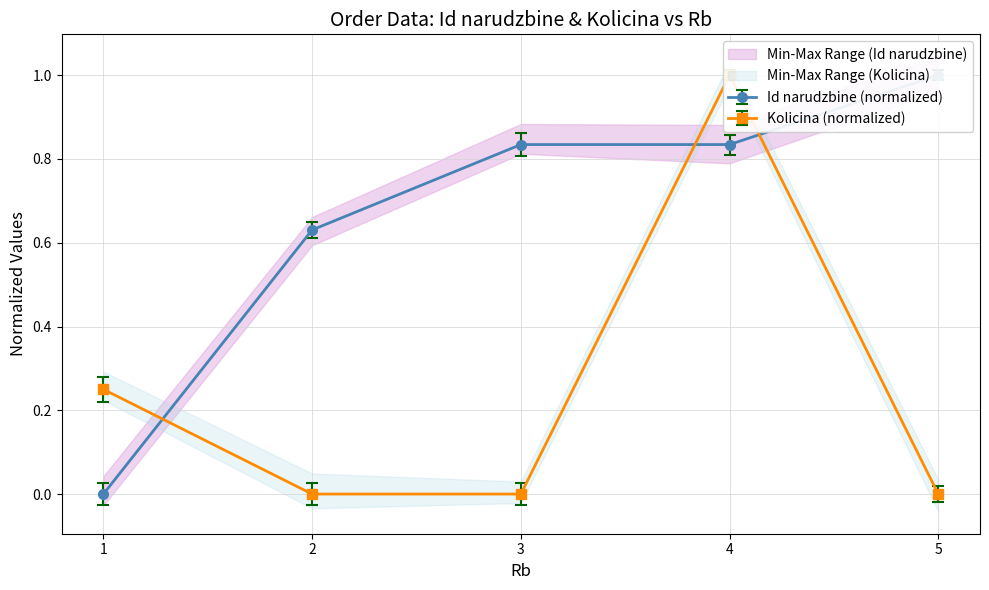

How many lines are shown in the chart?

2